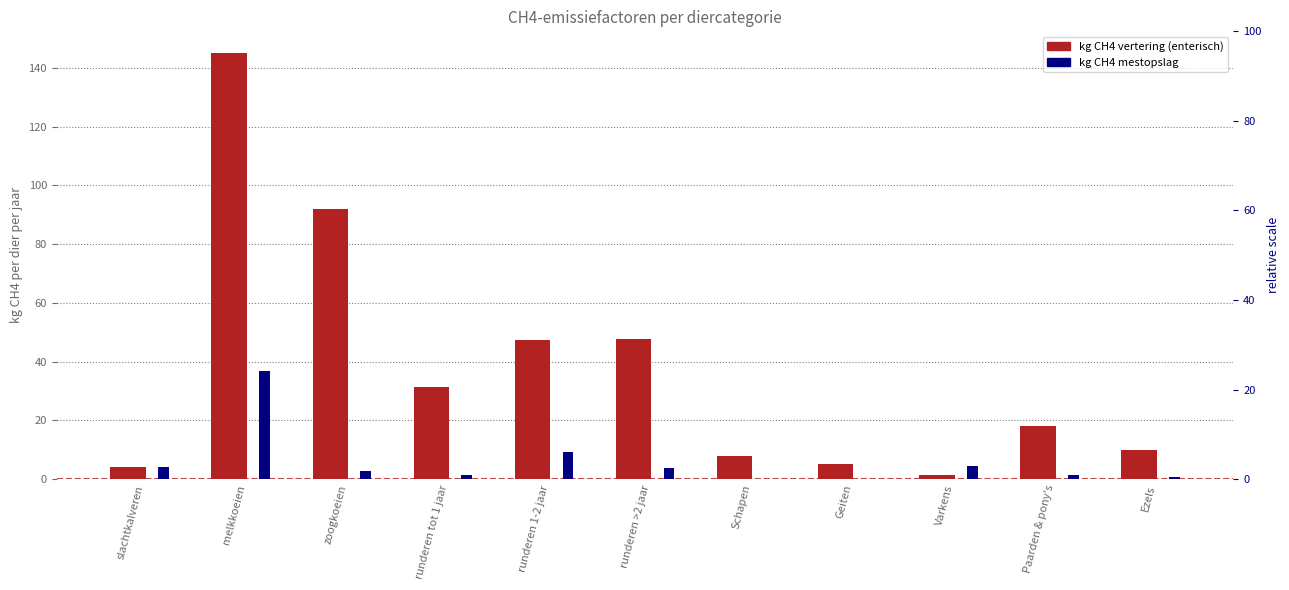

What are all the series names shown in the legend?

kg CH4 vertering, kg CH4 mestopslag